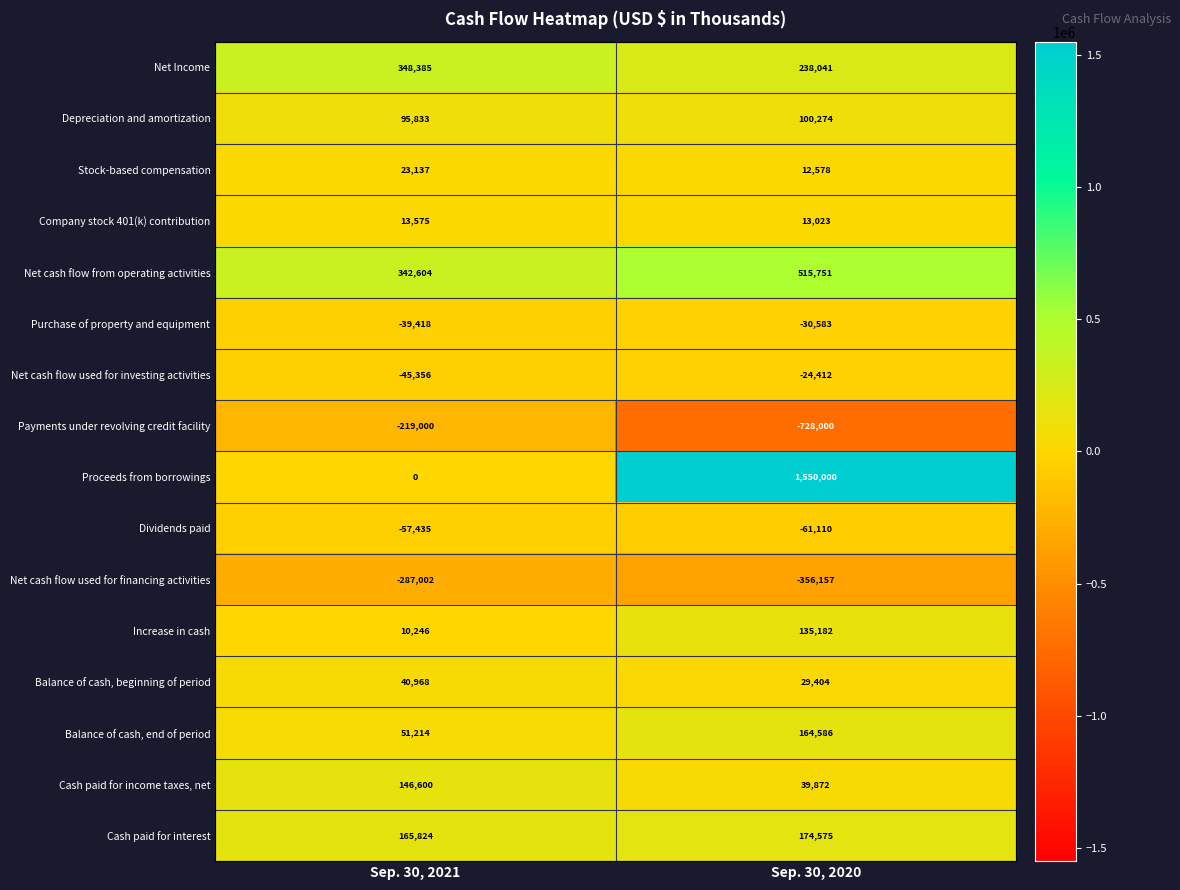

How many data points does each series have?

2